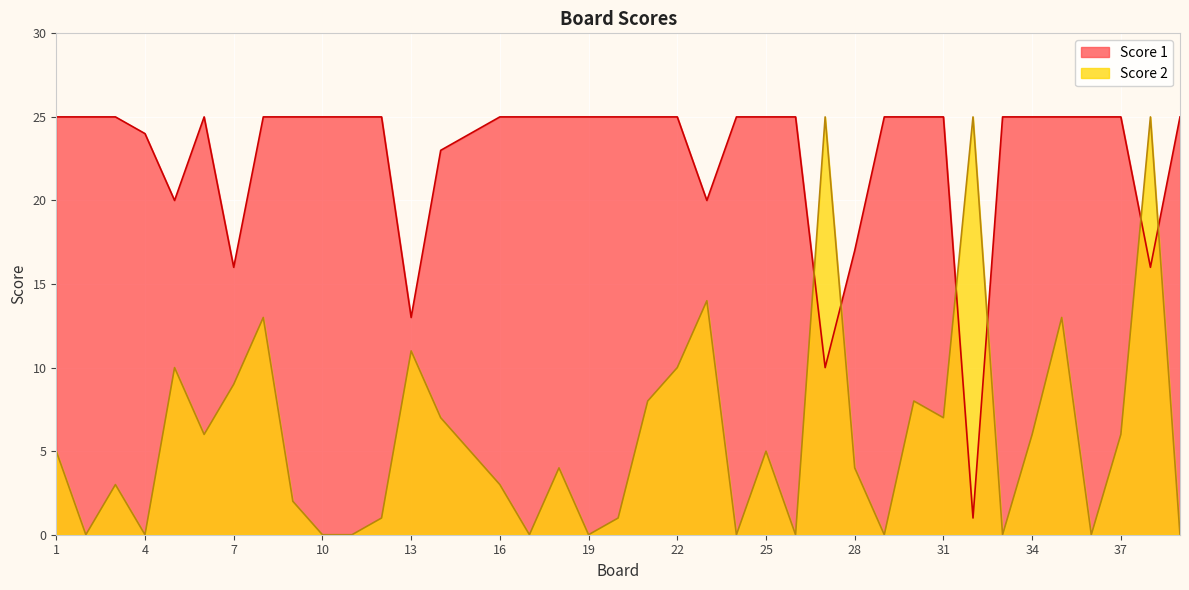

True or false: Score 2 has a value of 14 at 5.

False